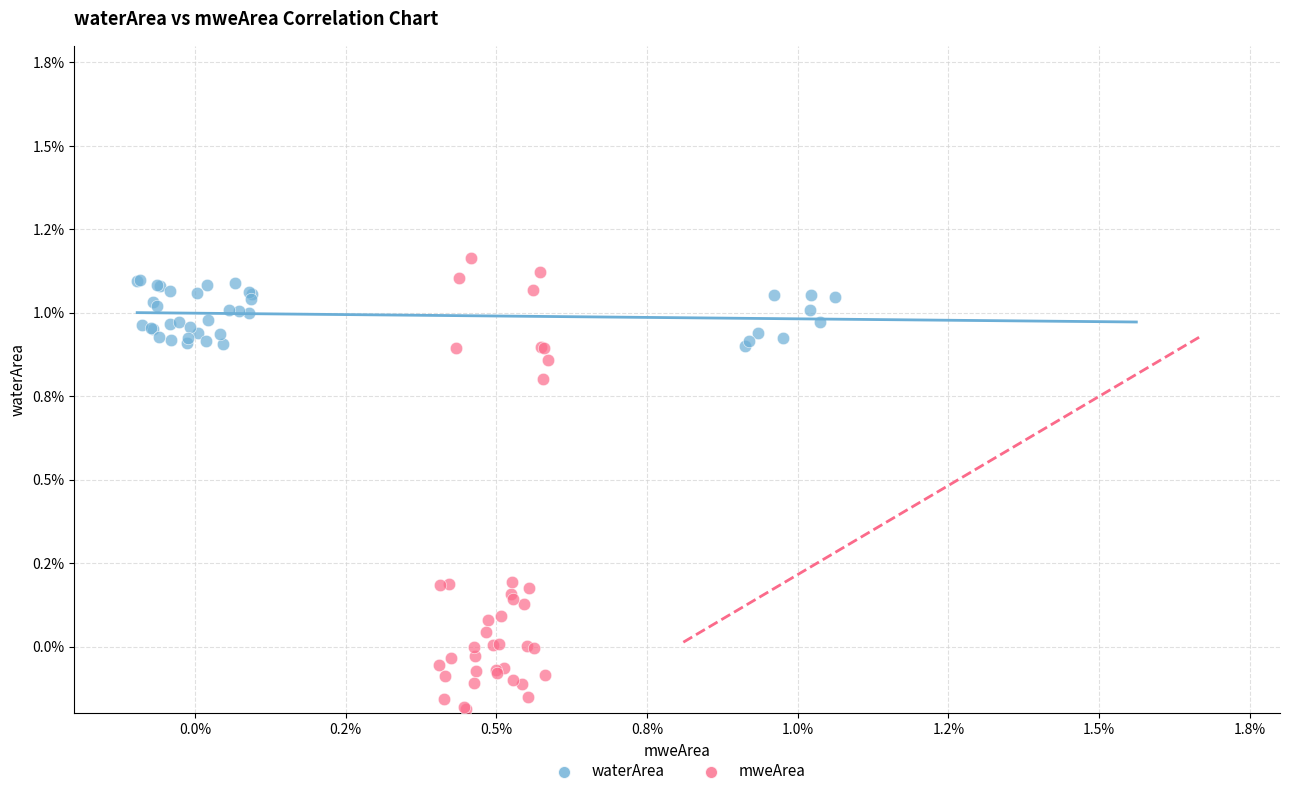

What are all the series names shown in the legend?

waterArea, mweArea